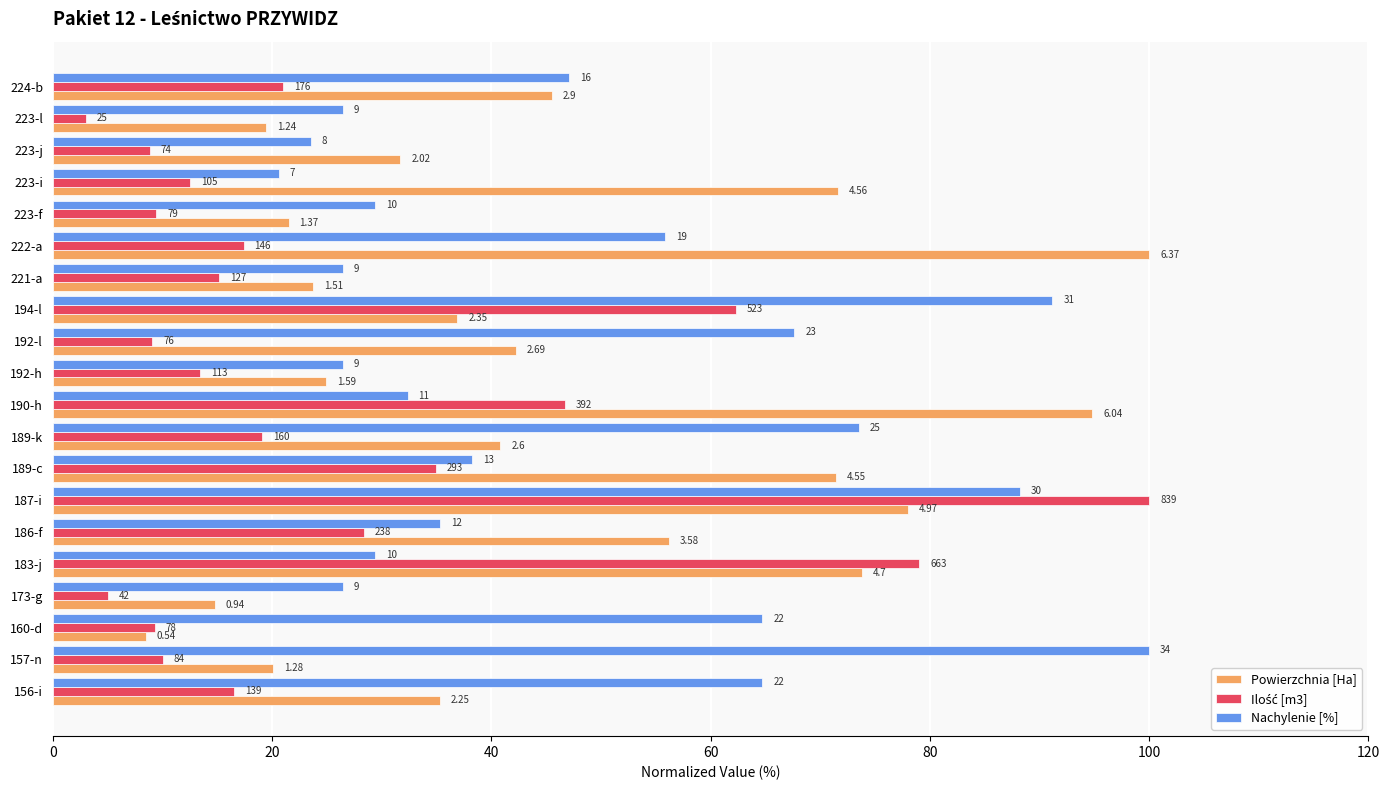

How many bars are there in total?

60